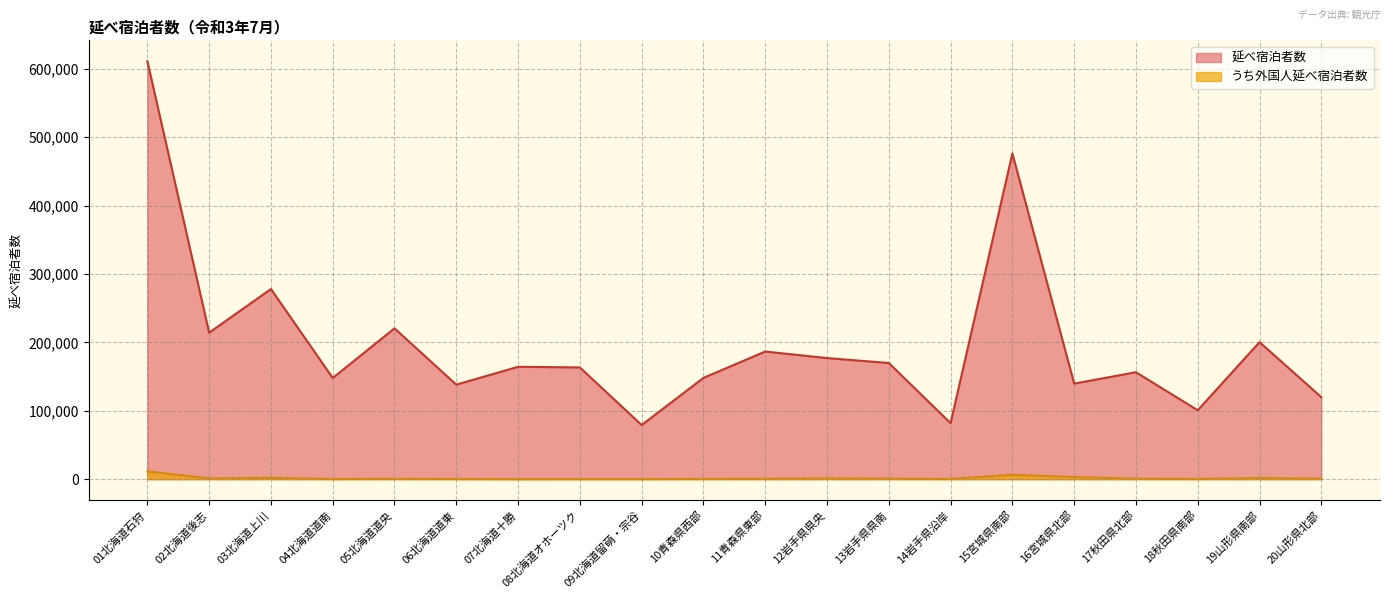

Which series has the largest total across all categories?

延べ宿泊者数